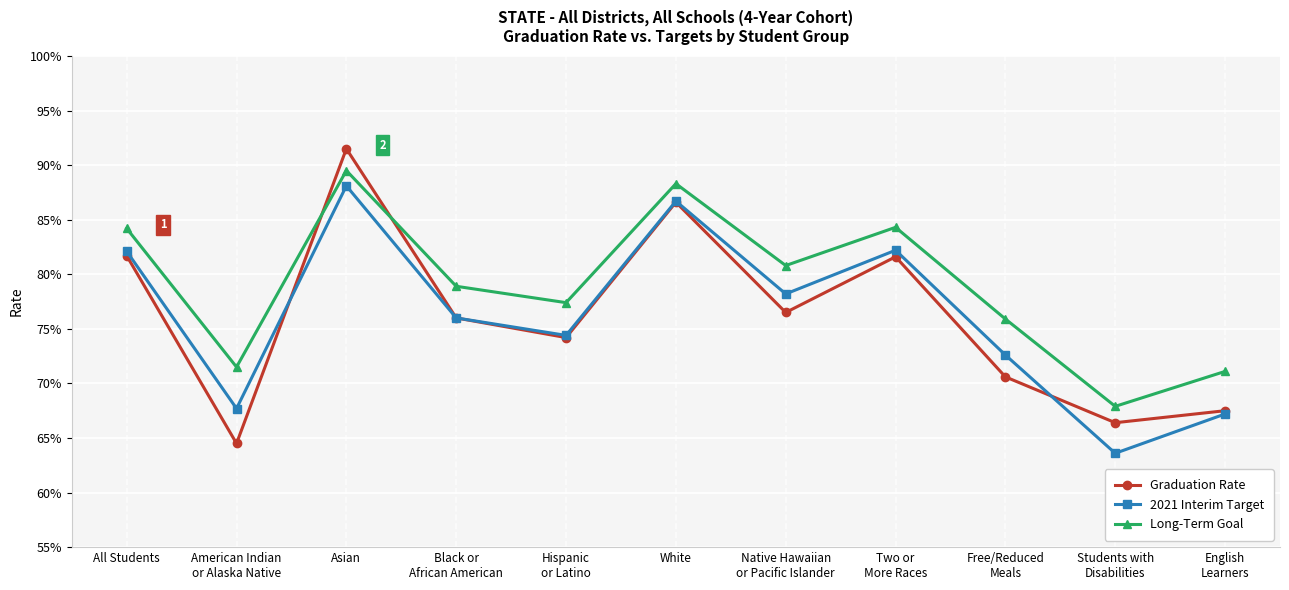

At Two or
More Races, list the series in order from largest to smallest.

Long-Term Goal, 2021 Interim Target, Graduation Rate